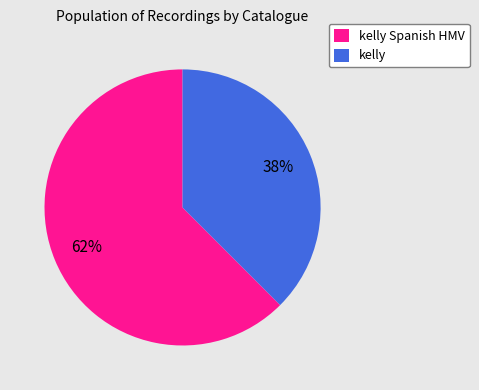

Rank the categories by value from lowest to highest.

kelly, kelly Spanish HMV